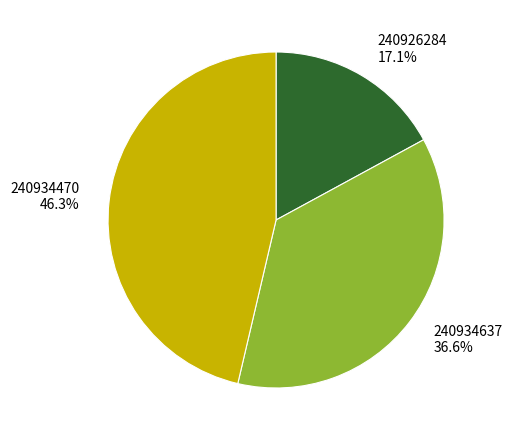

What is the ratio of the value at 240934470 to the value at 240934637?

1.3